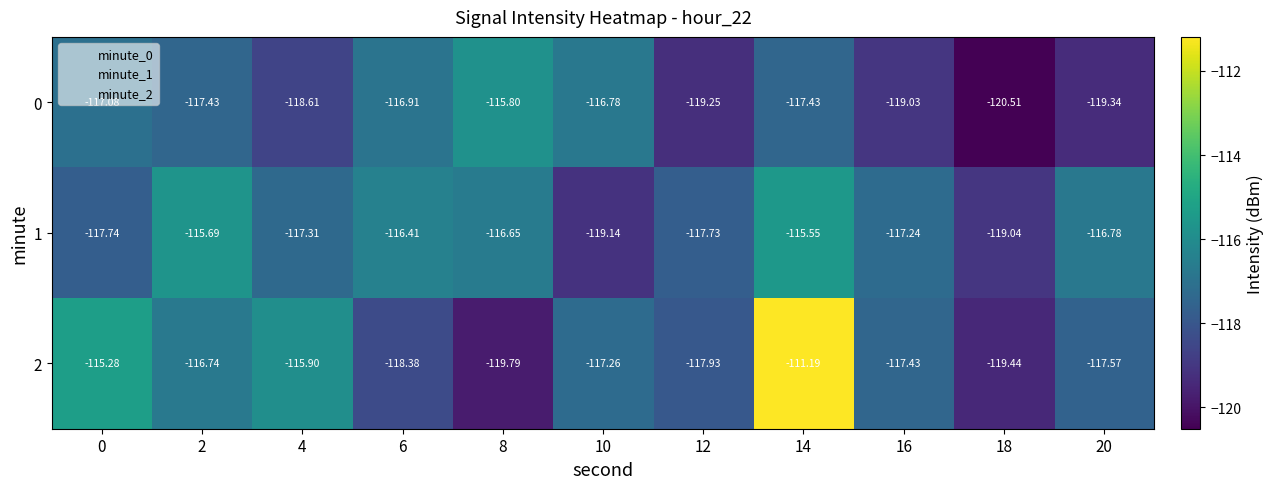

How many series are shown in this chart?

3